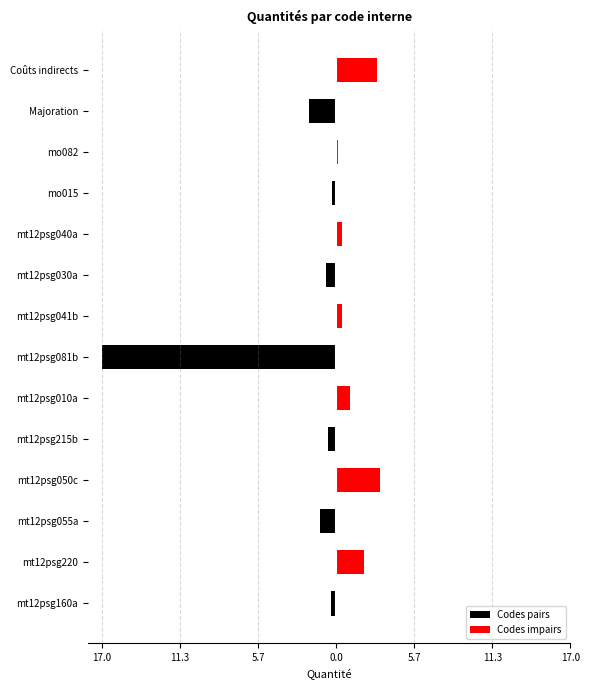

At how many categories does at least one series exceed -12?

14